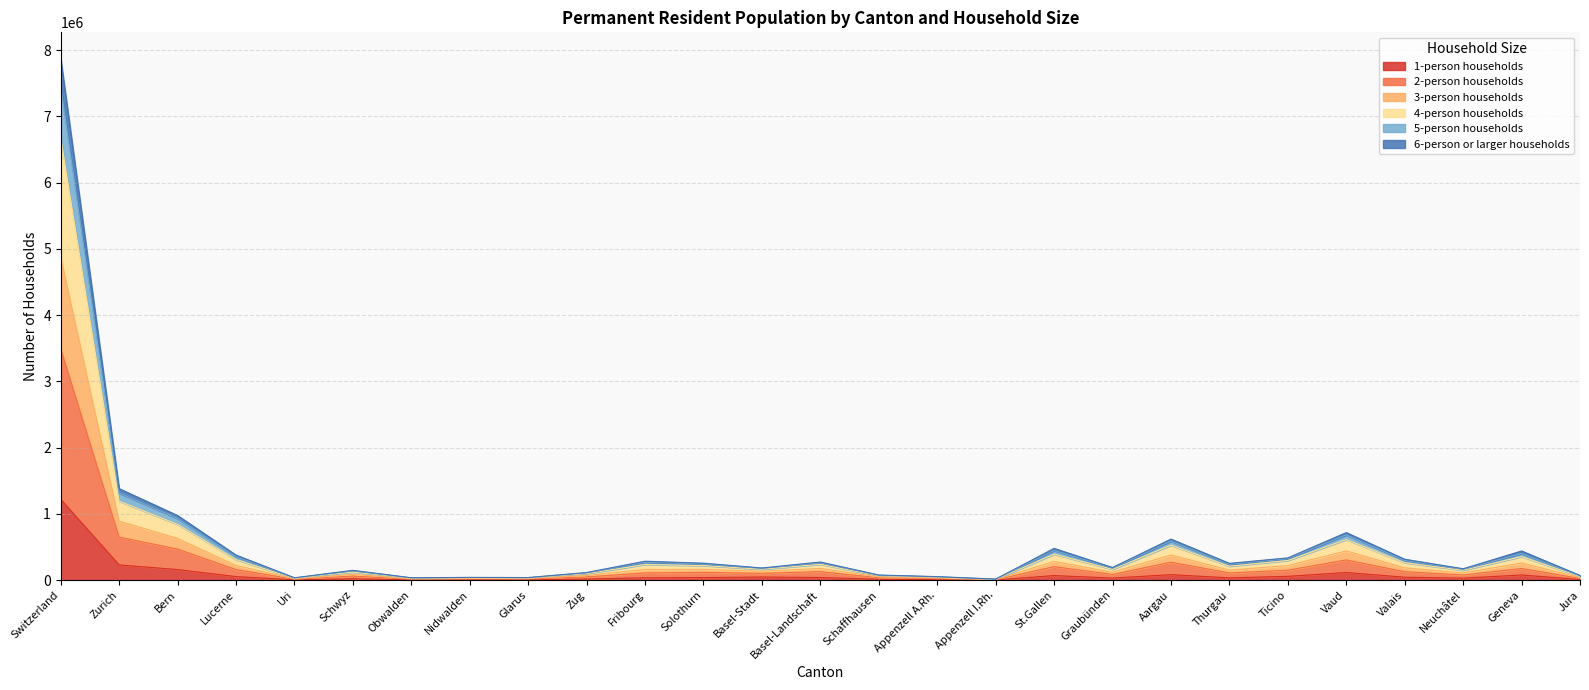

At which label does 6-person or larger households first exceed 150690?

Switzerland